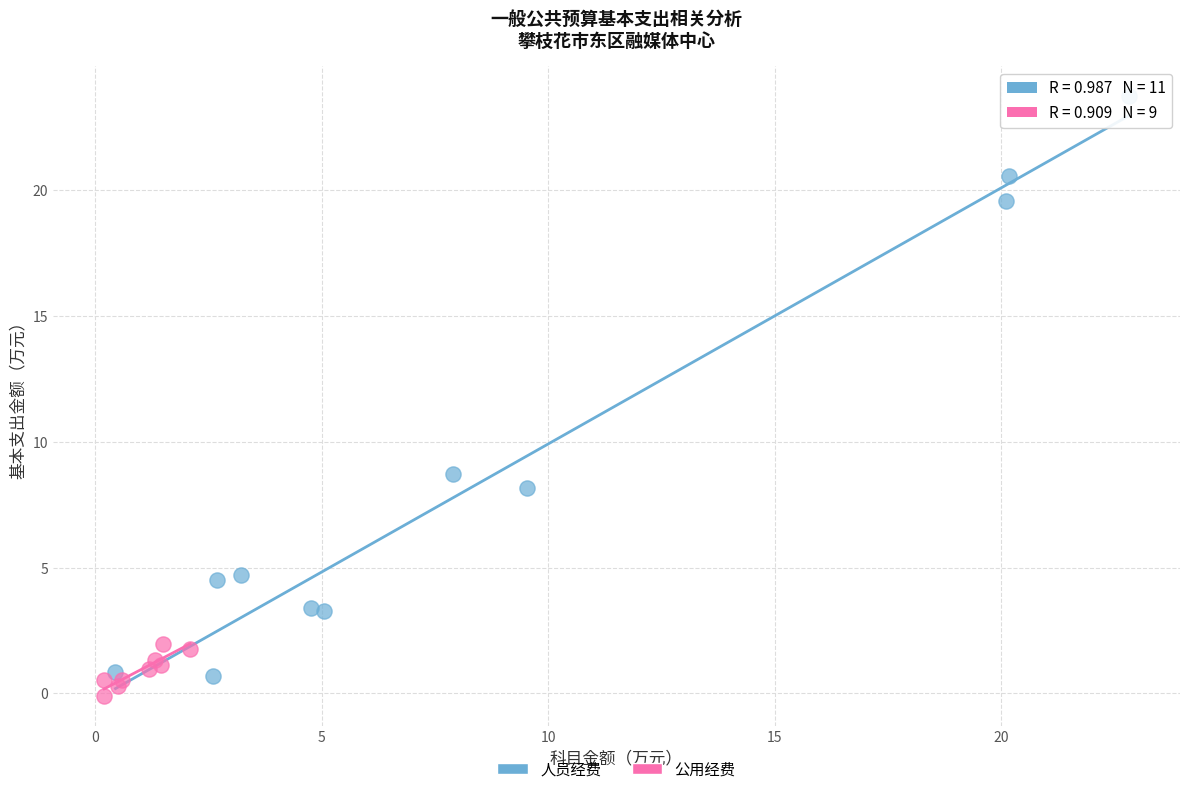

Which series has the largest Y range (max minus min)?

人员经费